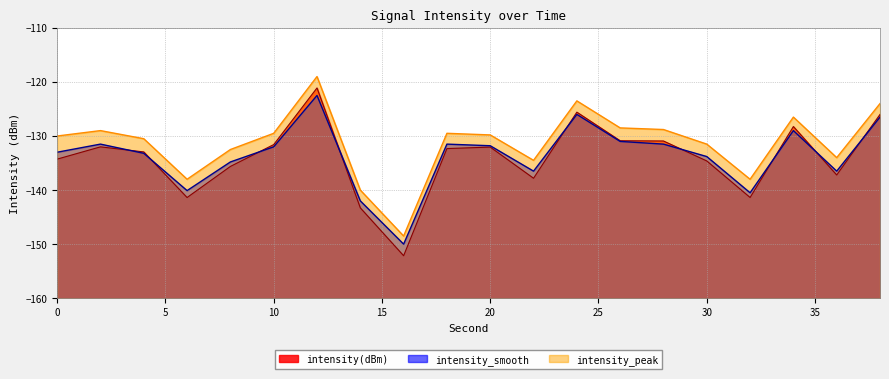

At which category is the sum across all series the highest?

12